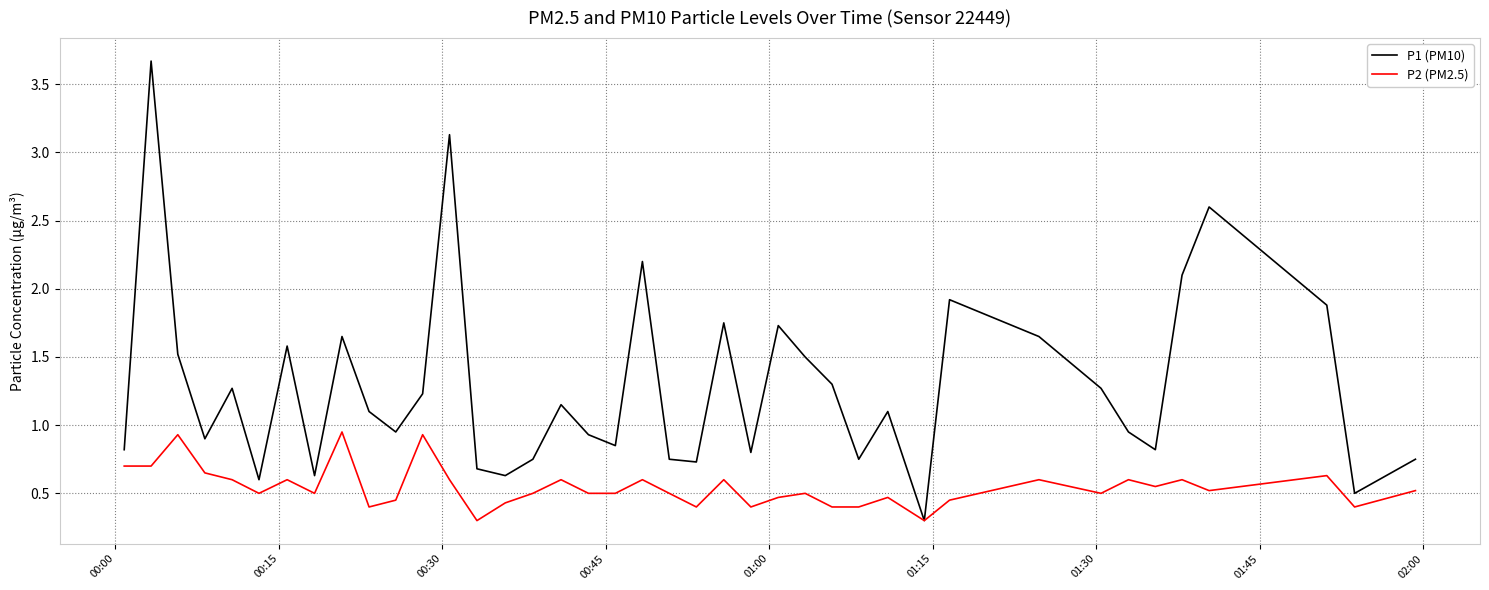

Which series has the largest total across all categories?

P1 (PM10)